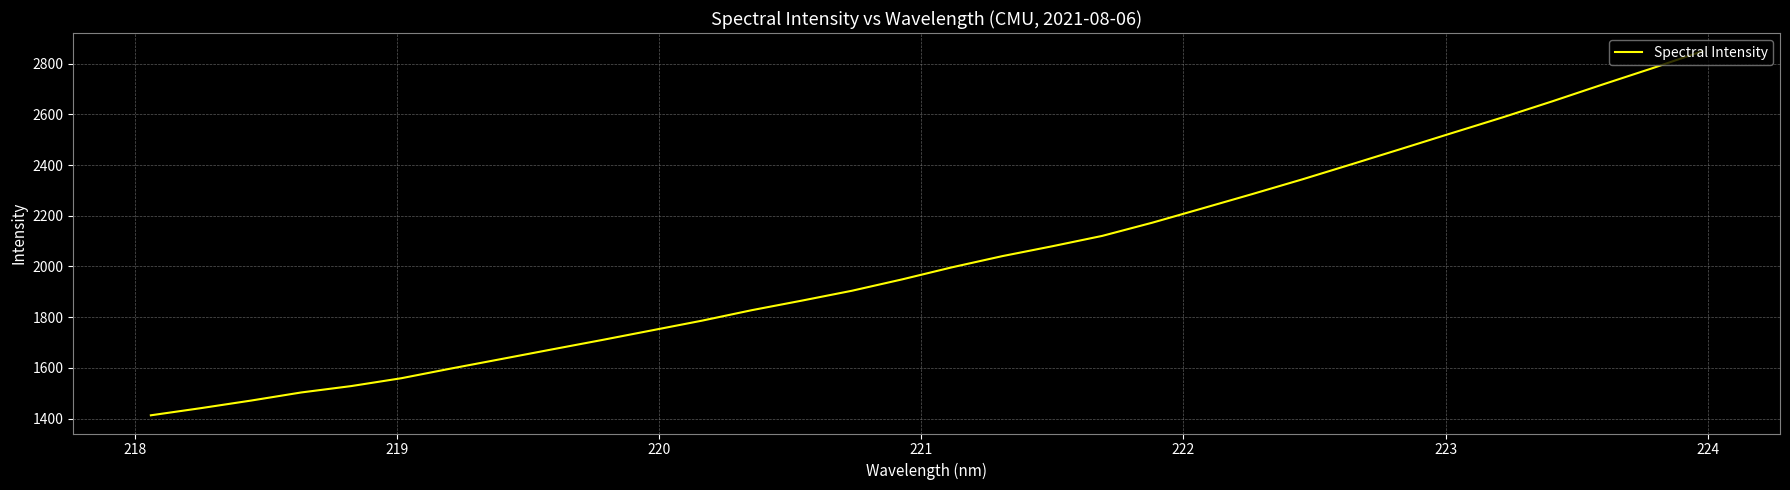

What is the smallest value displayed?

1413.0